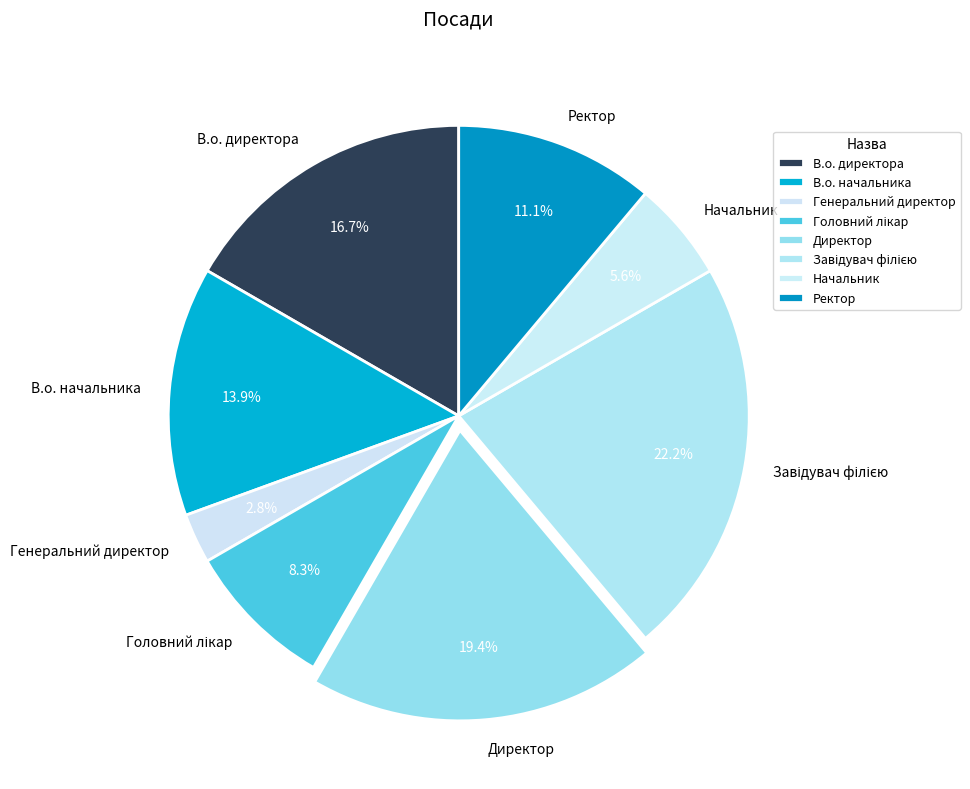

What percentage is the Ректор slice, to the nearest percent?

11%